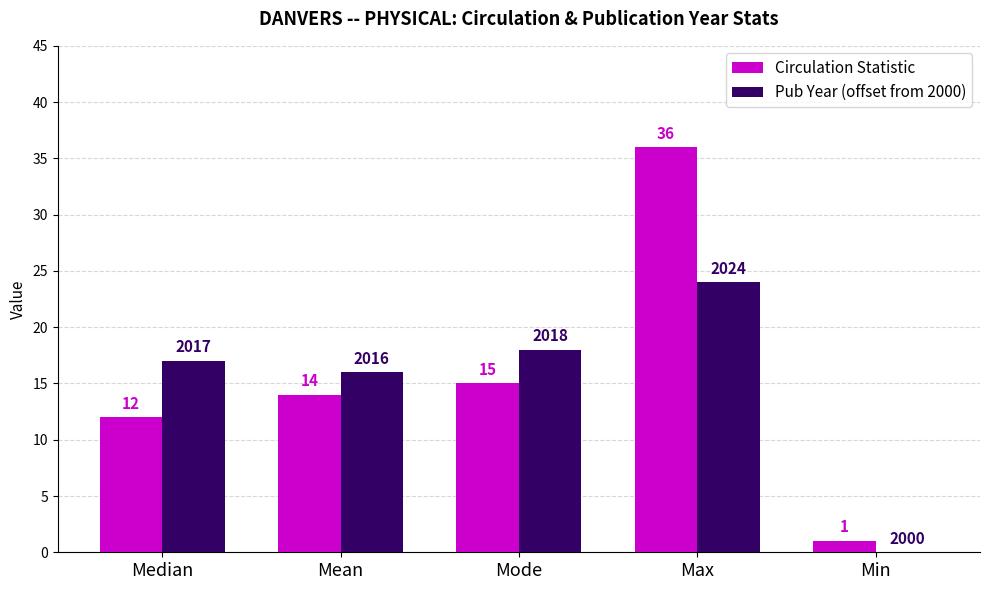

Where is Circulation Statistic nearest to the value 18?

Mode